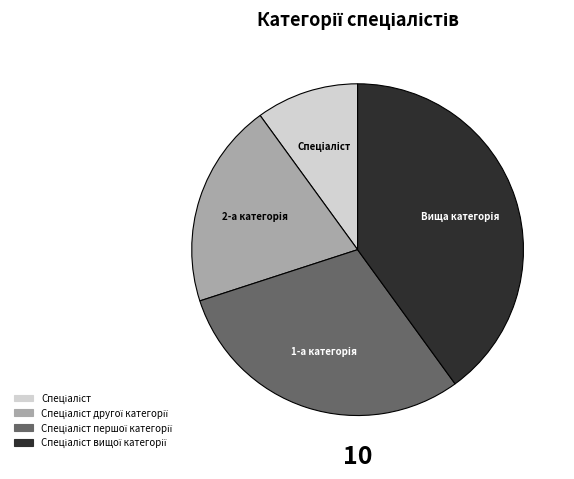

Is there a majority slice in this chart?

No